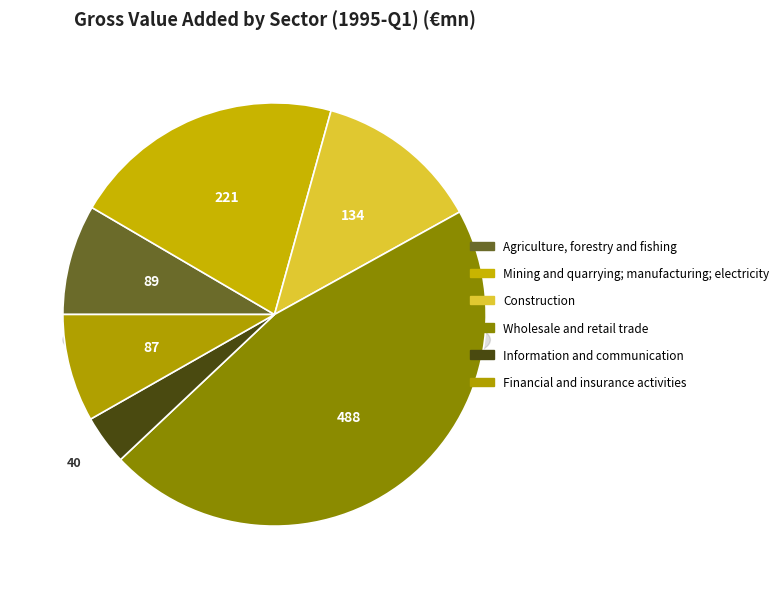

How many segments does this pie chart have?

6